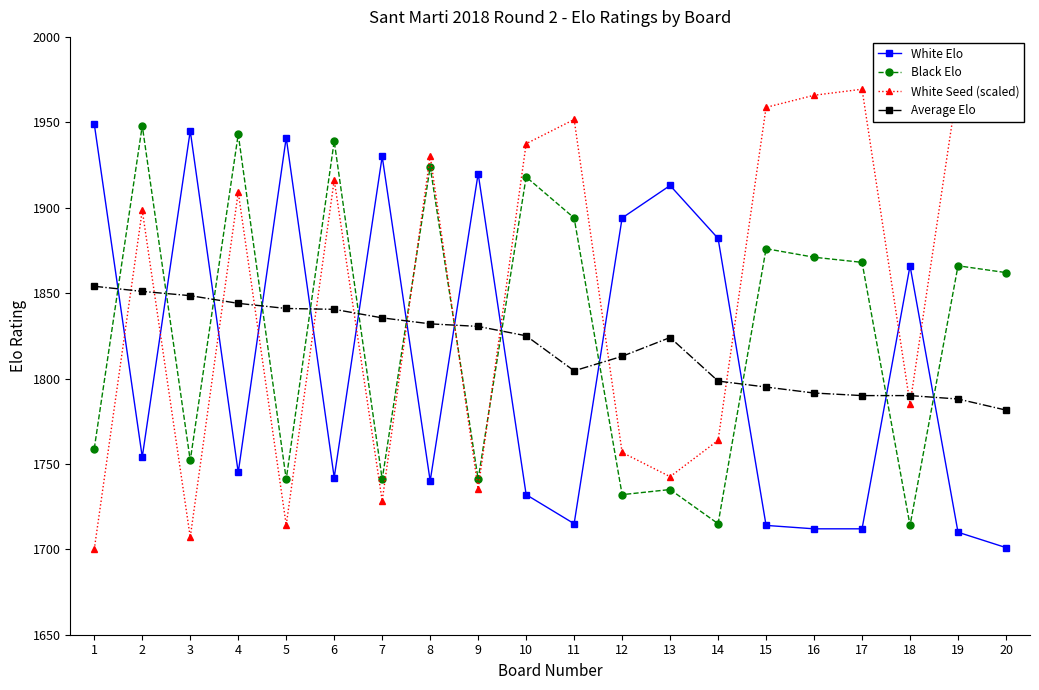

Reading left to right, list all the values displayed in this chart.

White Elo: 1949.0	1754.0	1945.0	1745.0	1941.0	1742.0	1930.0	1740.0	1920.0	1732.0	1715.0	1894.0	1913.0	1882.0	1714.0	1712.0	1712.0	1866.0	1710.0	1701.0
Black Elo: 1759.0	1948.0	1752.0	1943.0	1741.0	1939.0	1741.0	1924.0	1741.0	1918.0	1894.0	1732.0	1735.0	1715.0	1876.0	1871.0	1868.0	1714.0	1866.0	1862.0
White Seed (scaled): 1700.0	1898.5	1707.1	1909.1	1714.2	1916.2	1728.4	1930.4	1735.4	1937.5	1951.6	1756.7	1742.5	1763.8	1958.7	1965.8	1969.4	1785.1	1972.9	1980.0
Average Elo: 1854.0	1851.0	1848.5	1844.0	1841.0	1840.5	1835.5	1832.0	1830.5	1825.0	1804.5	1813.0	1824.0	1798.5	1795.0	1791.5	1790.0	1790.0	1788.0	1781.5